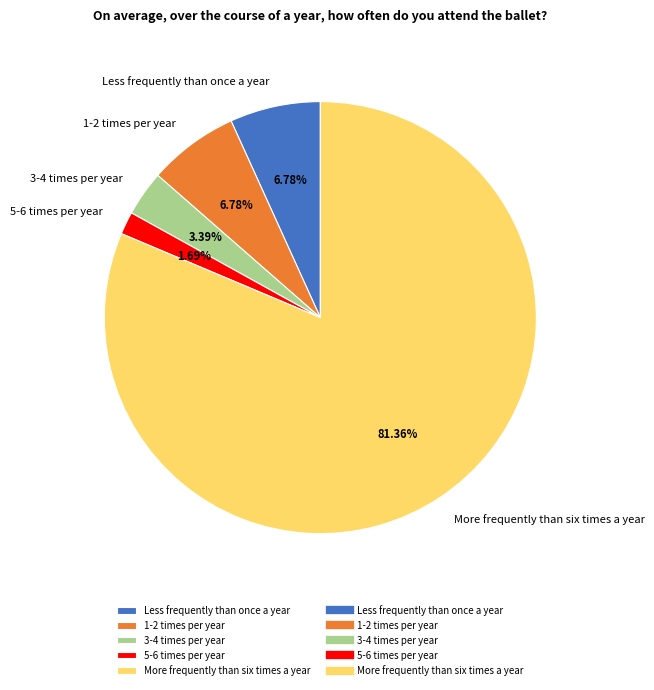

To the nearest percent, what percentage of the pie is Less frequently than once a year?

7%